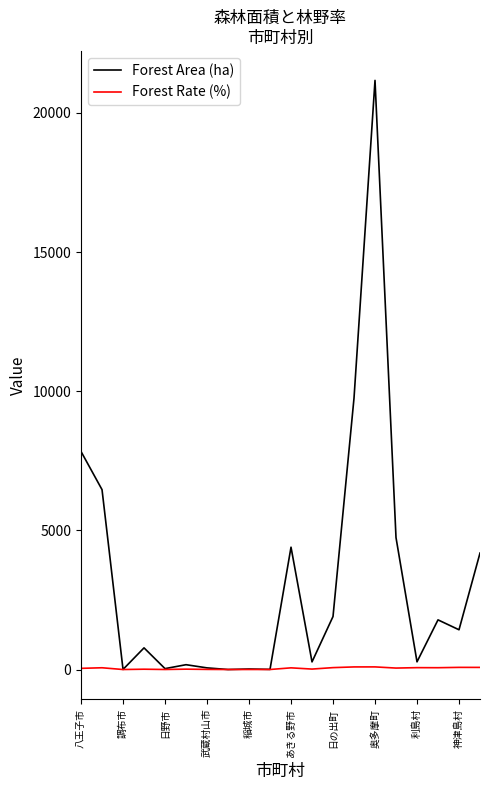

Which series has the widest spread of values?

Forest Area (ha)